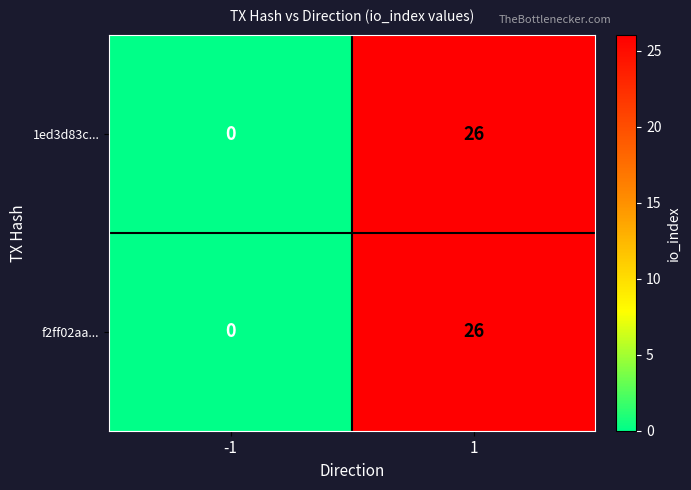

What is the maximum value for 1ed3d83c...?

26